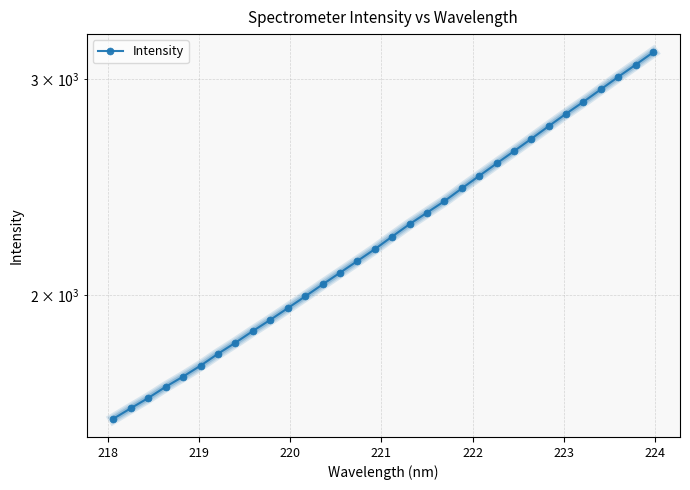

True or false: the data has more than 1 interior local peaks.

False